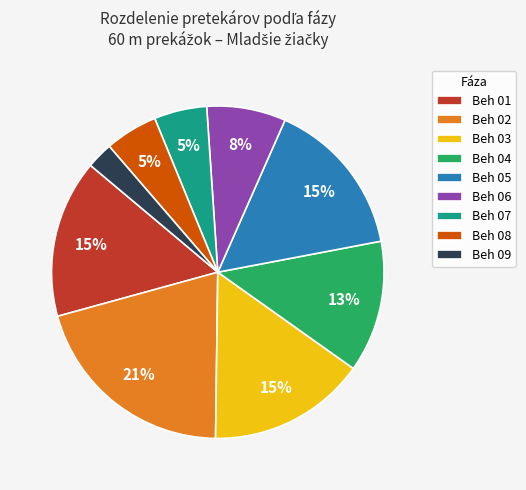

Is there a majority slice in this chart?

No